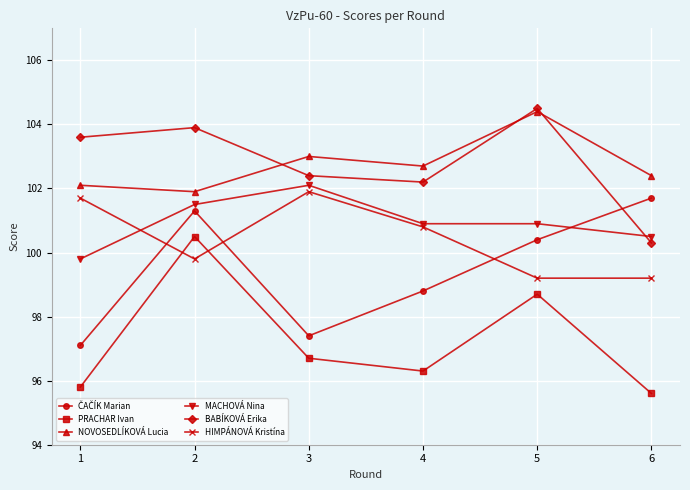

True or false: MACHOVÁ Nina and NOVOSEDLÍKOVÁ Lucia cross at least once.

False